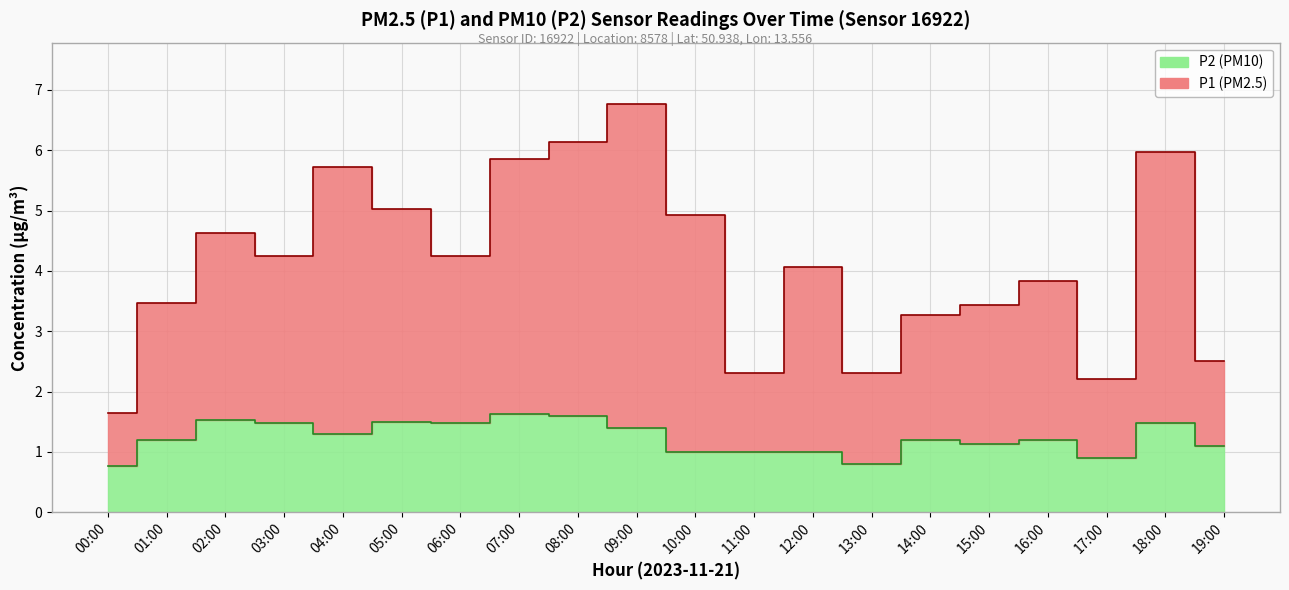

True or false: P1 and P2 cross at least once.

False